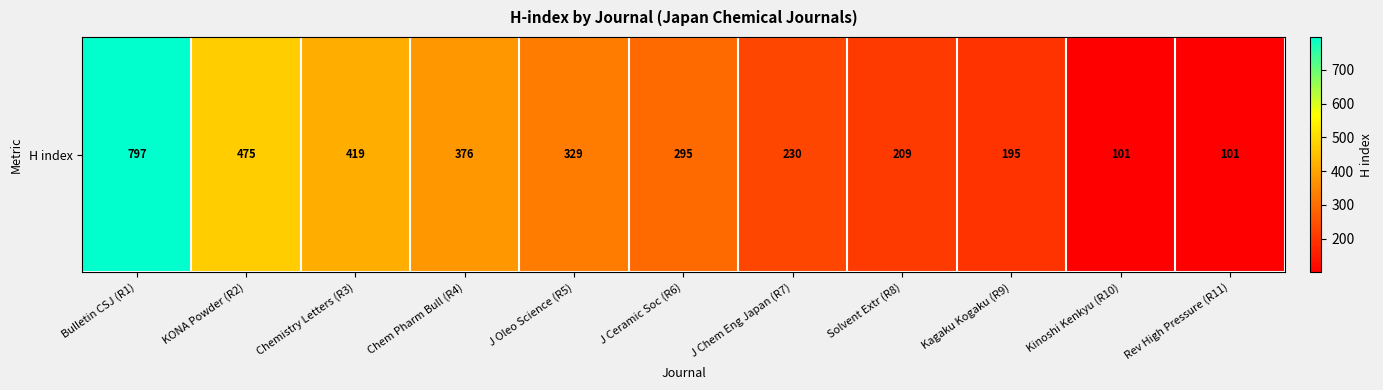

The value at Kagaku Kogaku (R9) is 116. True or false?

False